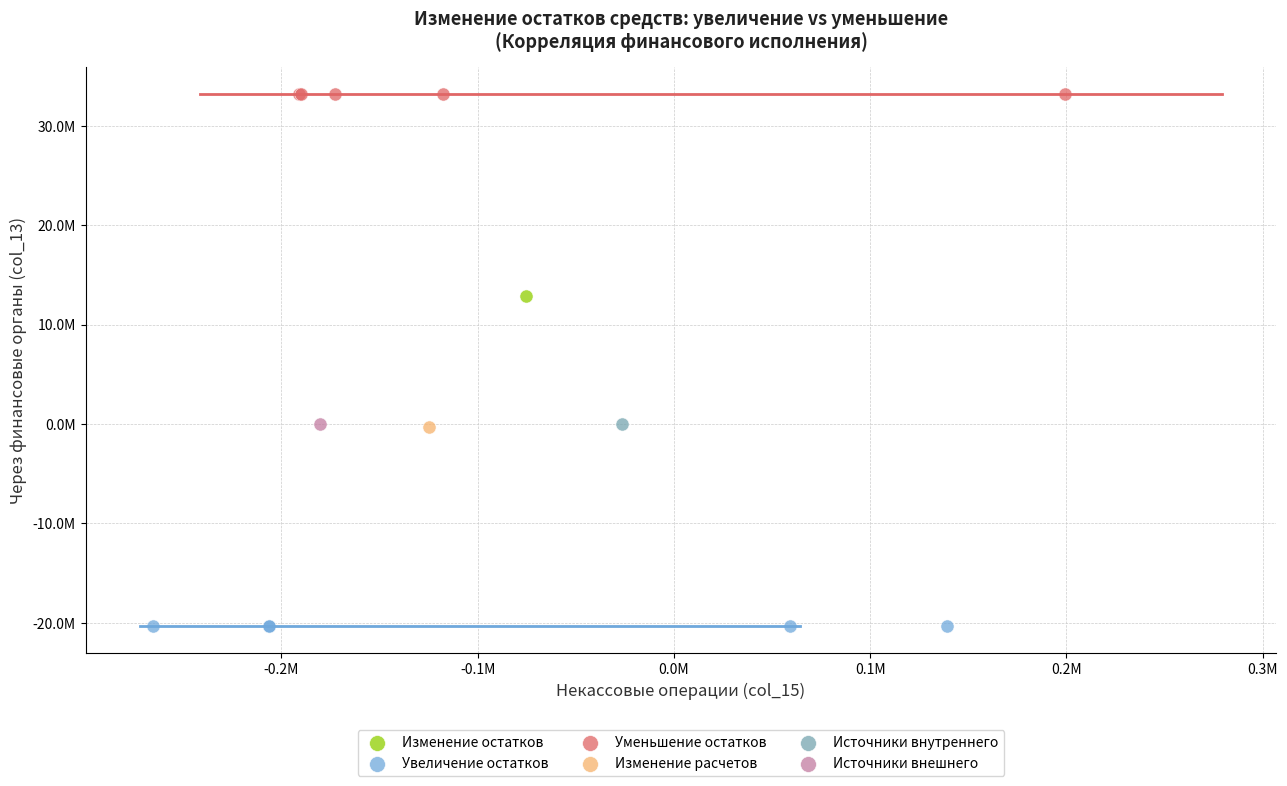

Which series reaches the minimum Y coordinate?

Увеличение остатков